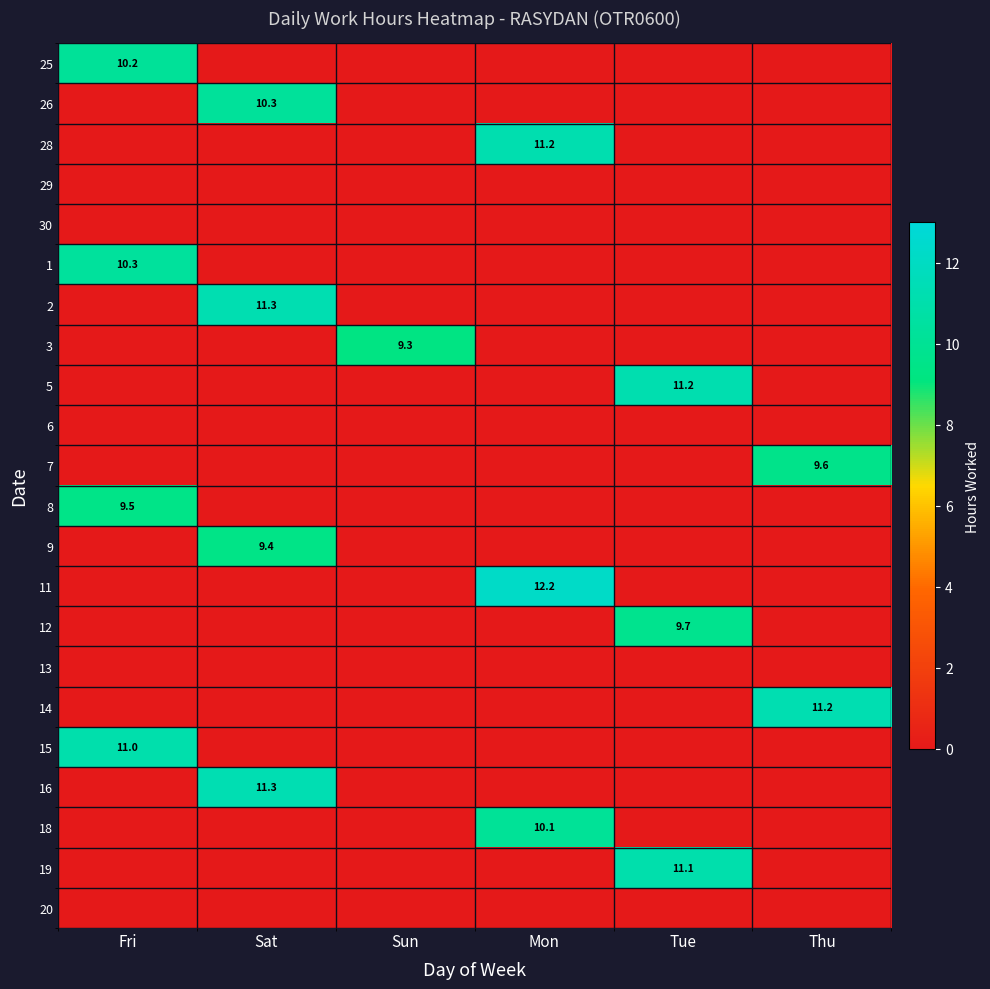

At which category is the sum across all series the highest?

Sat